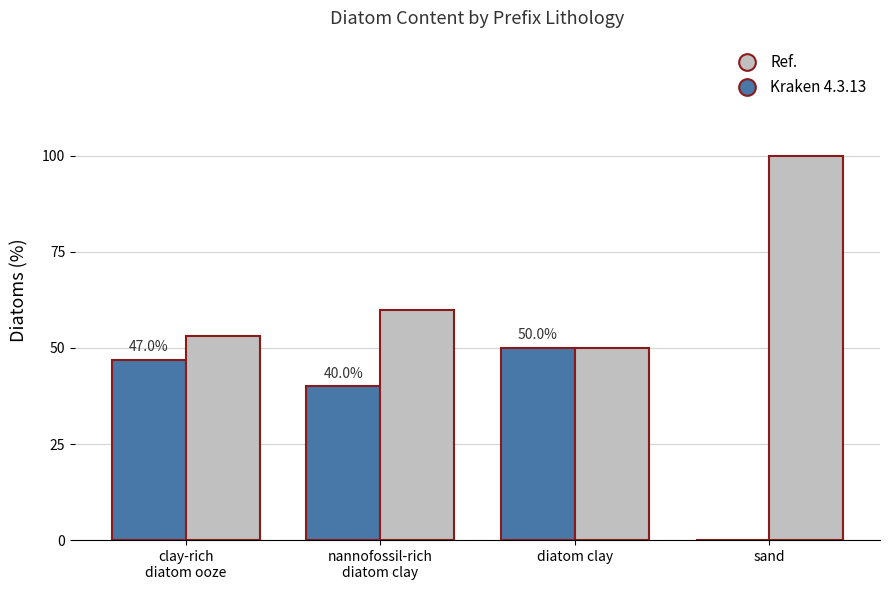

Are the bars grouped side by side (vs. stacked)?

Yes